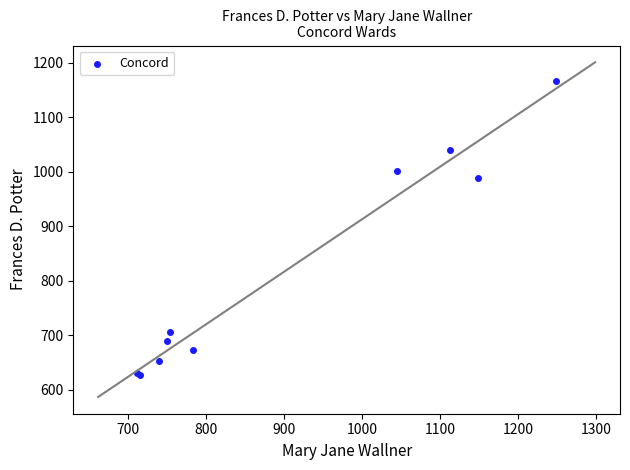

What Y value in the scatter plot is closest to 896?

989